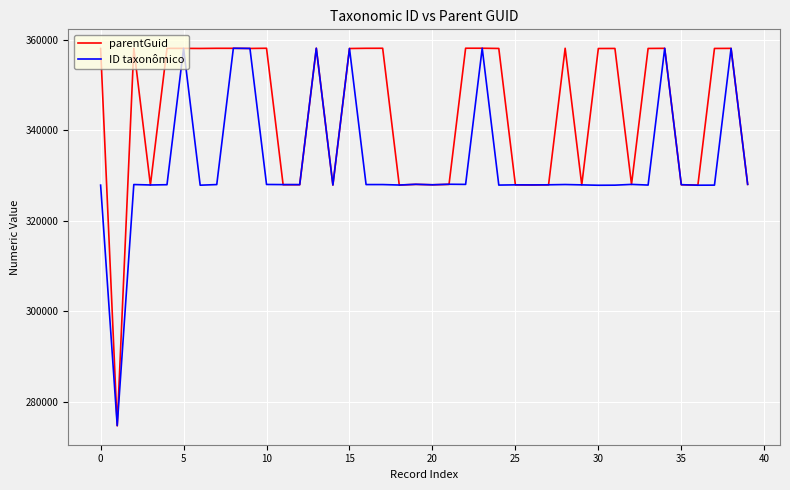

Which series has the largest range (max minus min)?

parentGuid